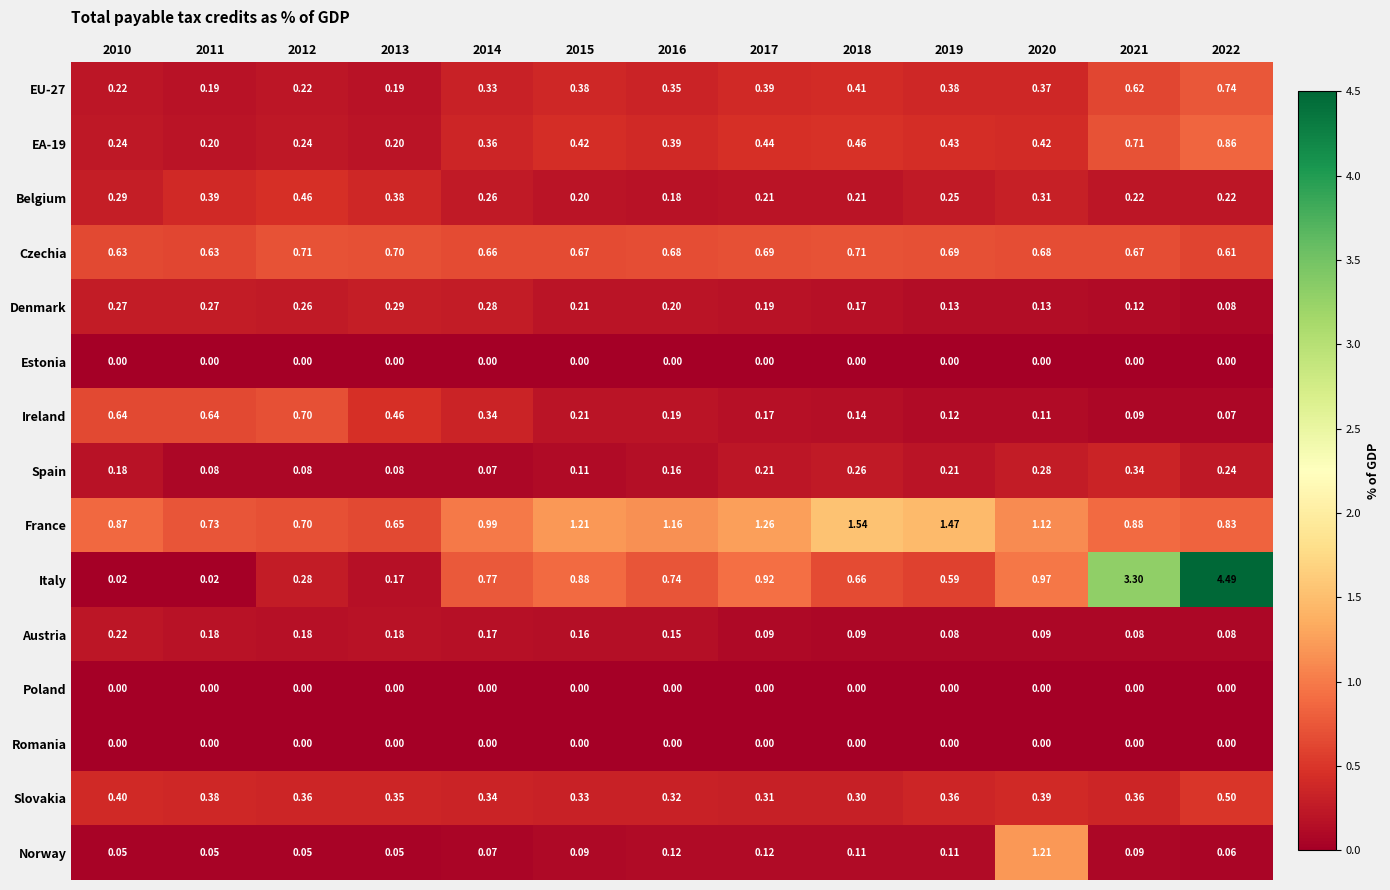

Is the value of Austria at 2012 greater than the value of Romania at 2013?

Yes